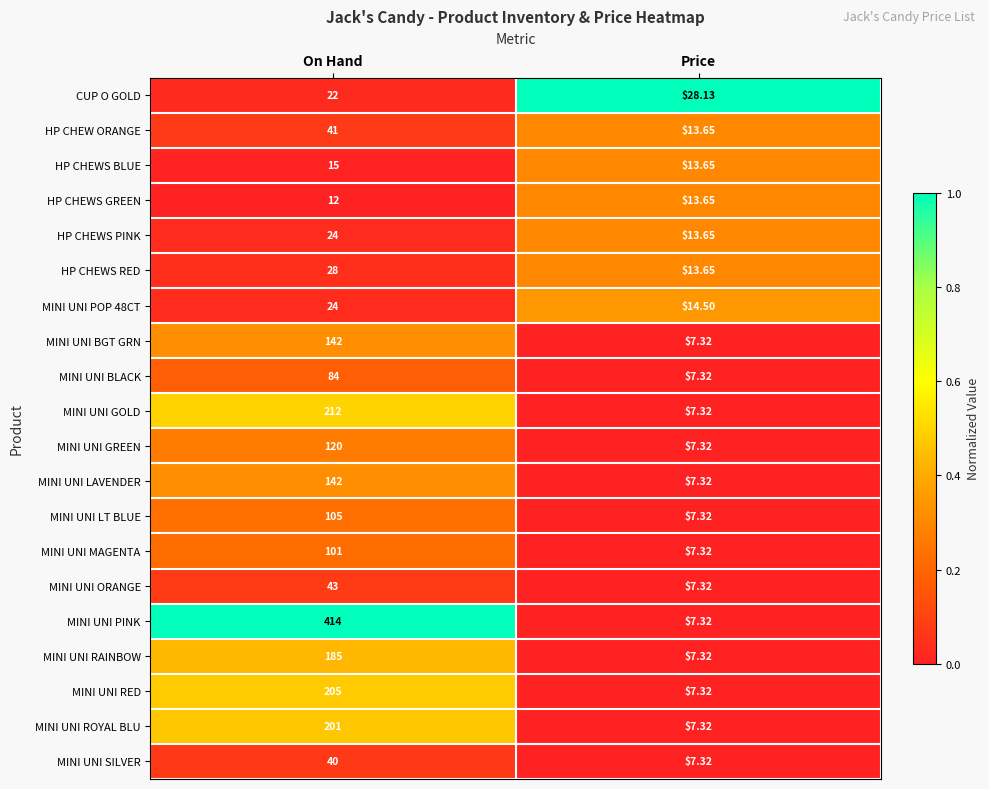

Between On Hand and Price, which series saw the biggest shift?

MINI UNI PINK